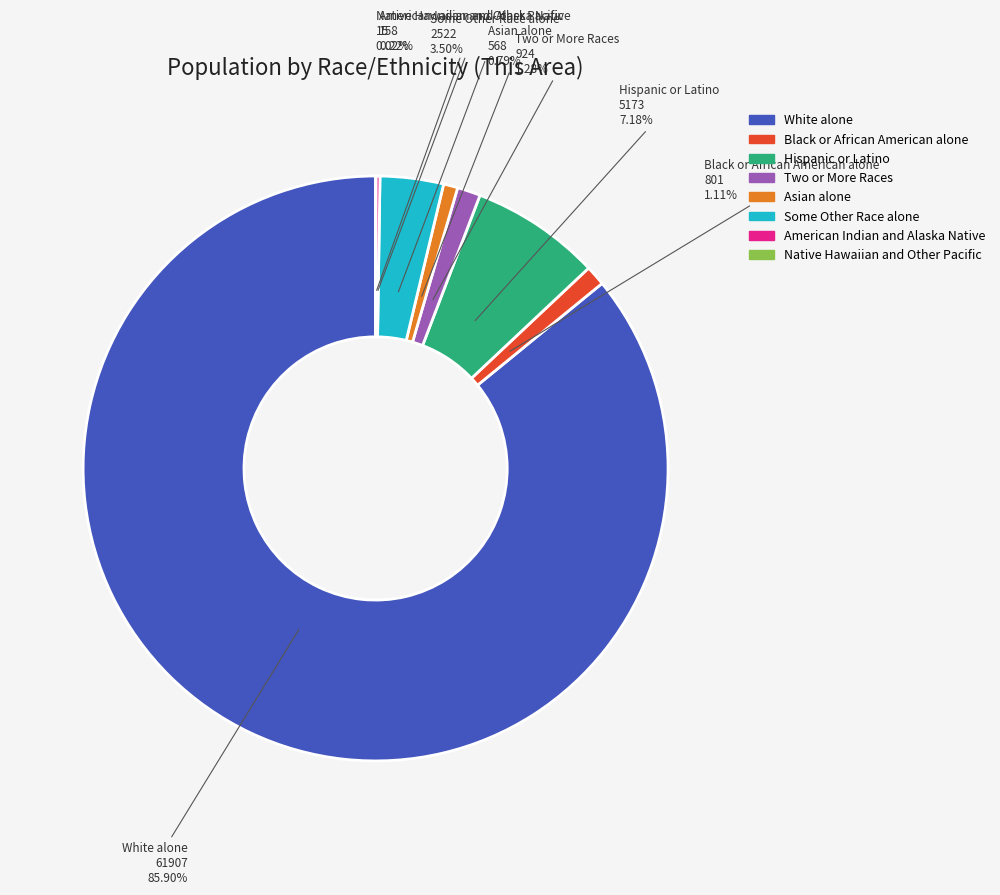

Which slice is the largest?

White alone